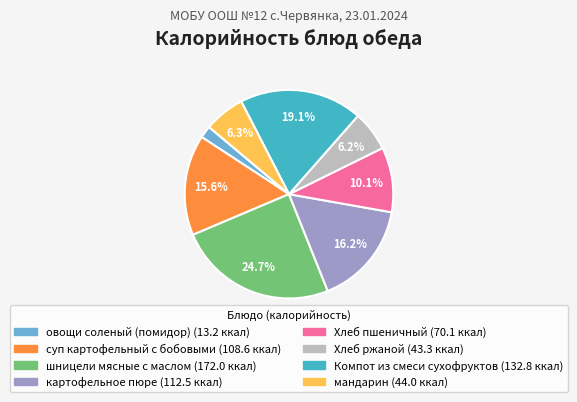

What percentage is NOT represented by суп картофельный с бобовыми?

84.4%